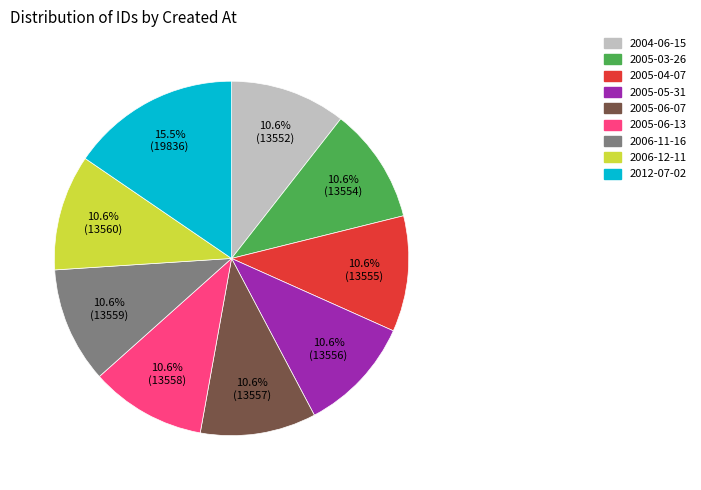

To the nearest percent, what is the difference between the 2004-06-15 and 2012-07-02 slice percentages?

5%